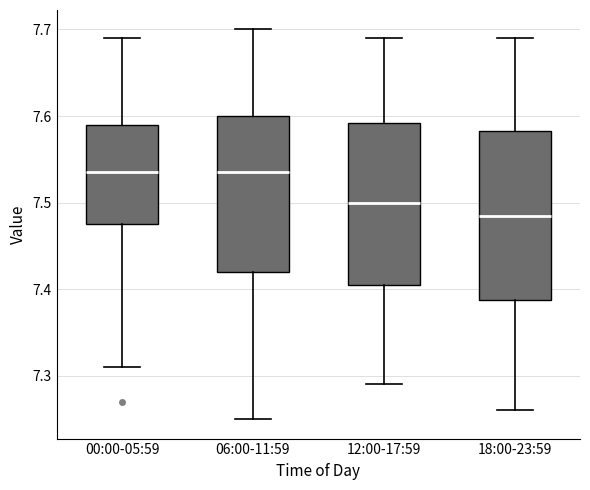

Reading left to right, transcribe this box plot: for each box, give where its median line is, the range the box spans, and where its two whiskers end, as read against the y-axis. The values are not printed on the chart, so give them approximately, as read against the axis.

00:00-05:59: median 7.54, box 7.48 to 7.59, whiskers 7.31 to 7.69
06:00-11:59: median 7.54, box 7.42 to 7.60, whiskers 7.25 to 7.70
12:00-17:59: median 7.50, box 7.41 to 7.59, whiskers 7.29 to 7.69
18:00-23:59: median 7.49, box 7.39 to 7.58, whiskers 7.26 to 7.69